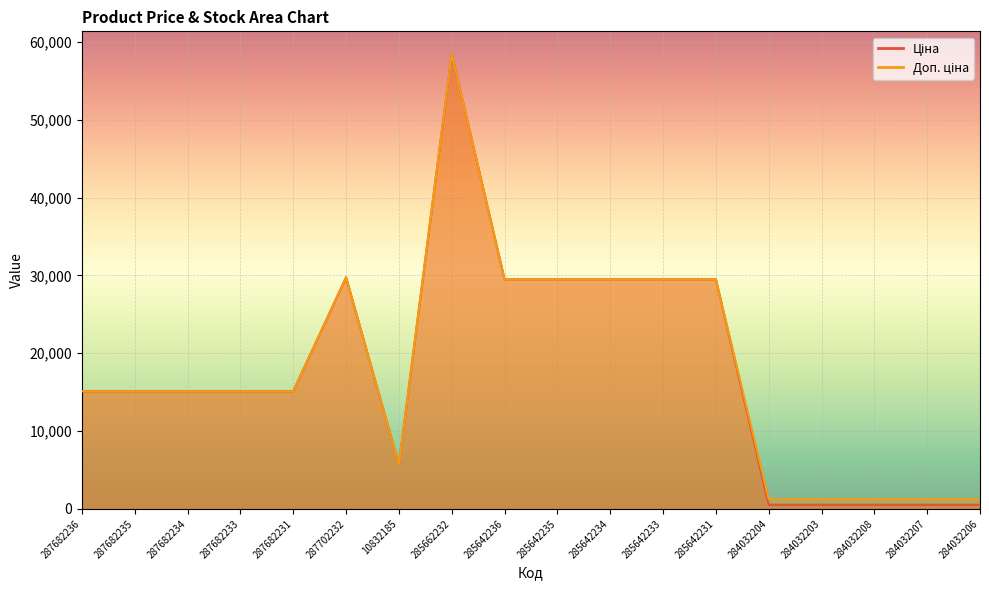

Which series changed the most between 287702232 and 284032208?

Ціна